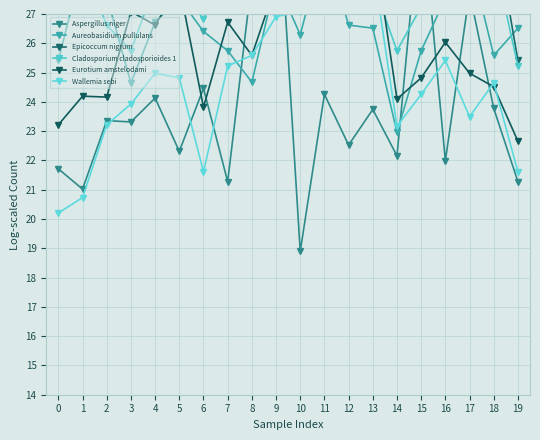

How many intersections are there between Aureobasidium pullulans and Wallemia sebi?

6